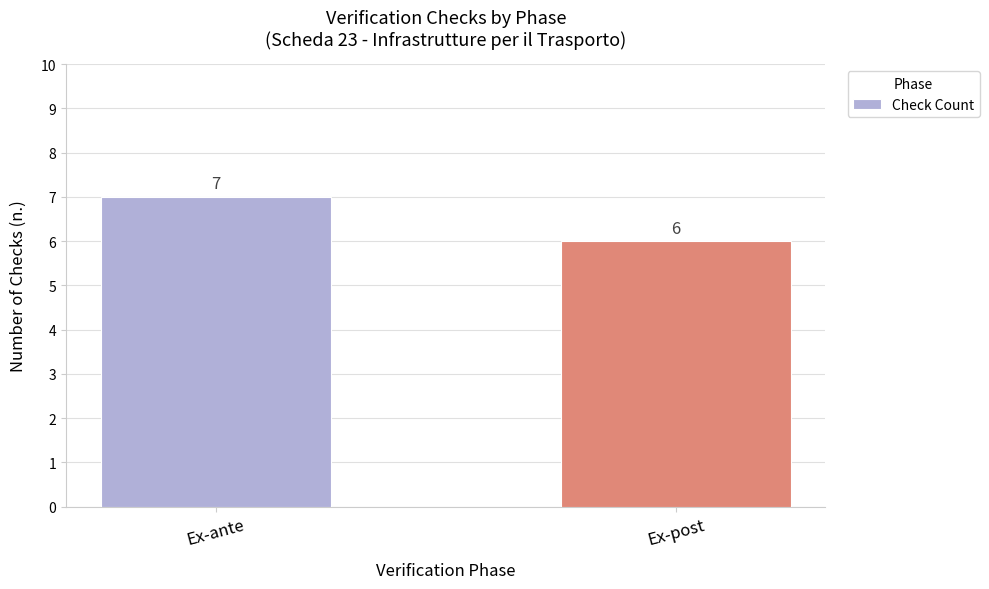

Reading left to right, transcribe all the data shown in this chart.

Ex-ante=7	Ex-post=6